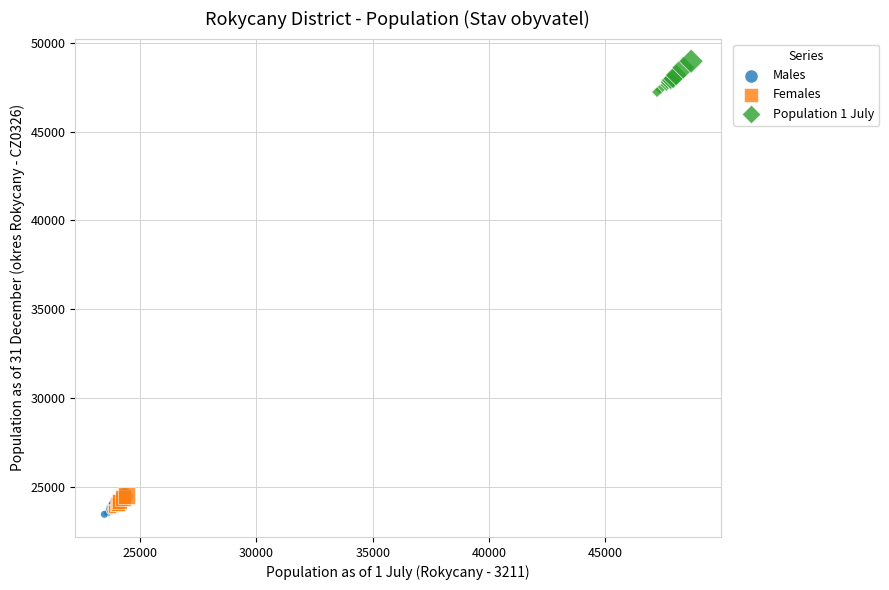

Which series has the largest Y range (max minus min)?

Population 1 July